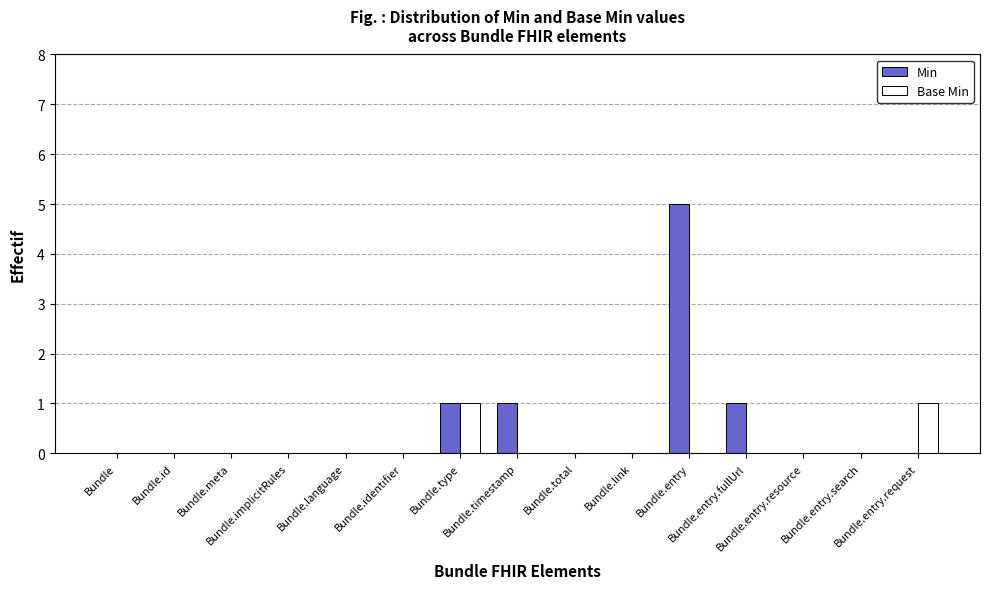

What is the greatest value displayed?

5